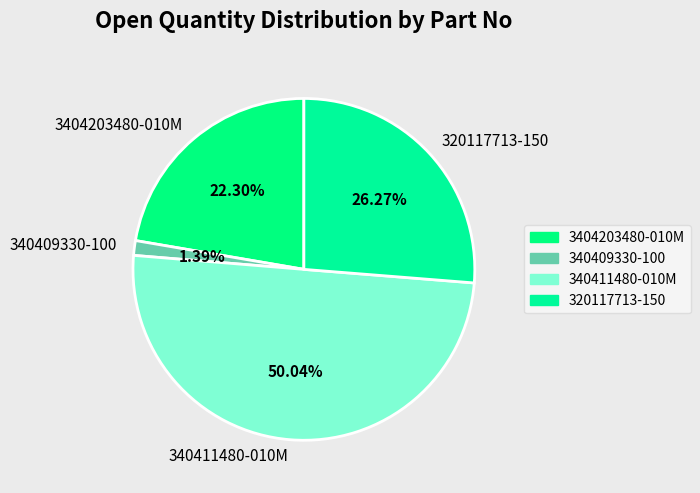

Which slice is the largest?

340411480-010M